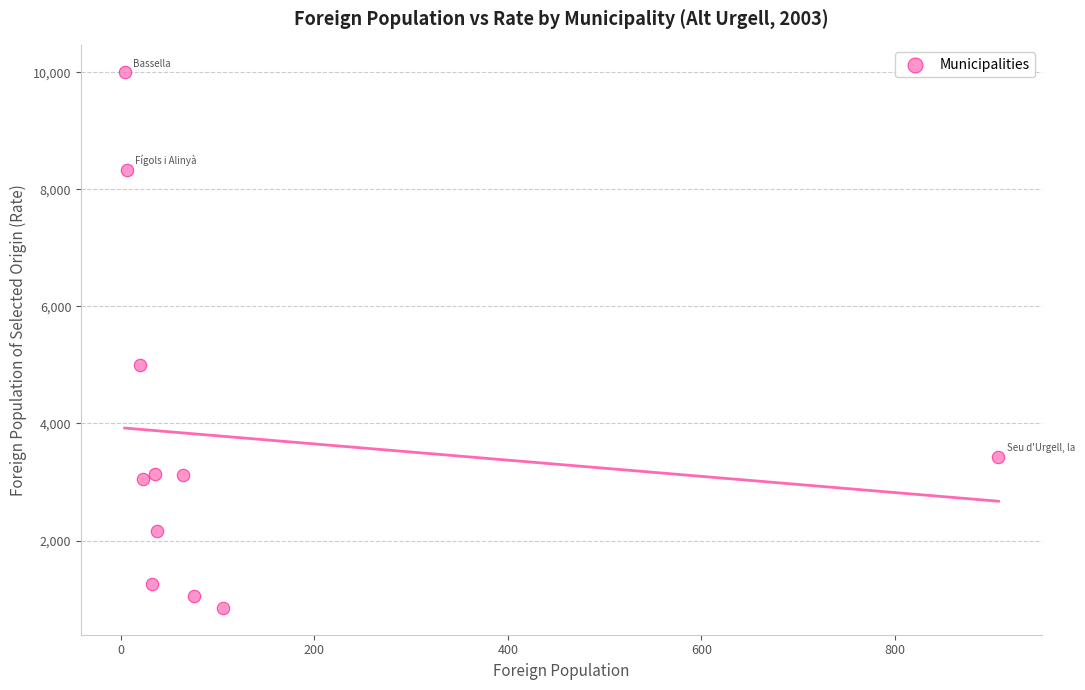

What Y value in the scatter plot is closest to 5424?

5000